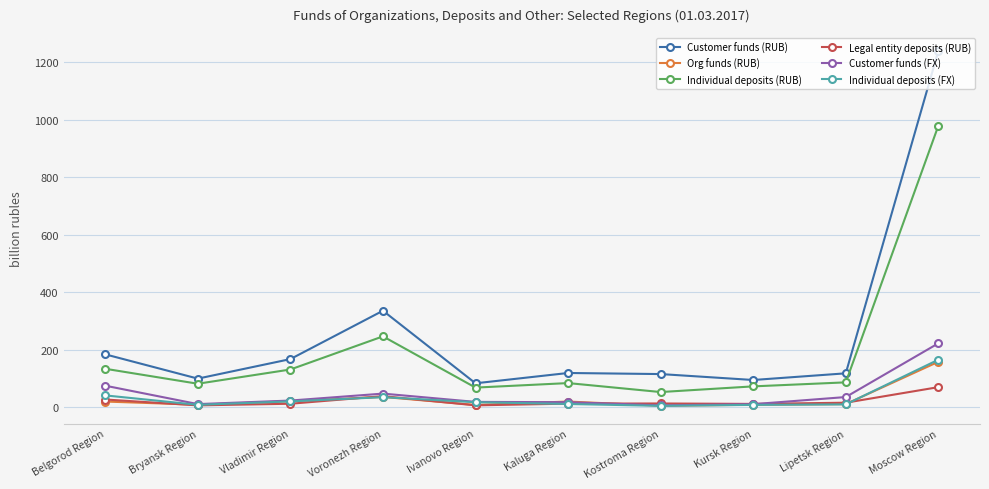

Read the Legal entity deposits (RUB) value at Moscow Region.

69.2